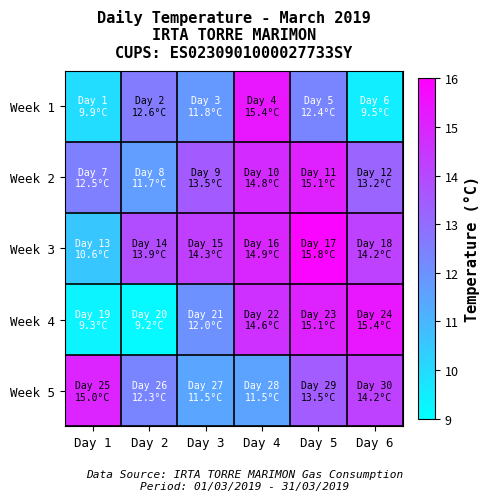

Reading left to right, what are all the values shown in this chart?

Week 1: Day 1=9.9	Day 2=12.6	Day 3=11.8	Day 4=15.4	Day 5=12.4	Day 6=9.5
Week 2: Day 1=12.5	Day 2=11.7	Day 3=13.5	Day 4=14.8	Day 5=15.1	Day 6=13.2
Week 3: Day 1=10.6	Day 2=13.9	Day 3=14.3	Day 4=14.9	Day 5=15.8	Day 6=14.2
Week 4: Day 1=9.3	Day 2=9.2	Day 3=12.0	Day 4=14.6	Day 5=15.1	Day 6=15.4
Week 5: Day 1=15.0	Day 2=12.3	Day 3=11.5	Day 4=11.5	Day 5=13.5	Day 6=14.2